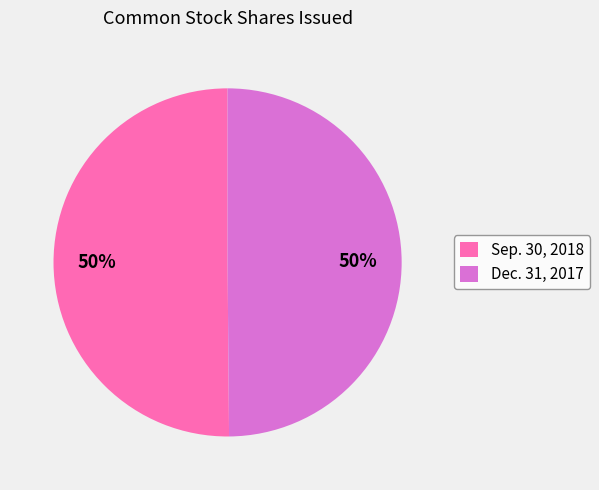

To the nearest percent, what is the average slice percentage?

50%